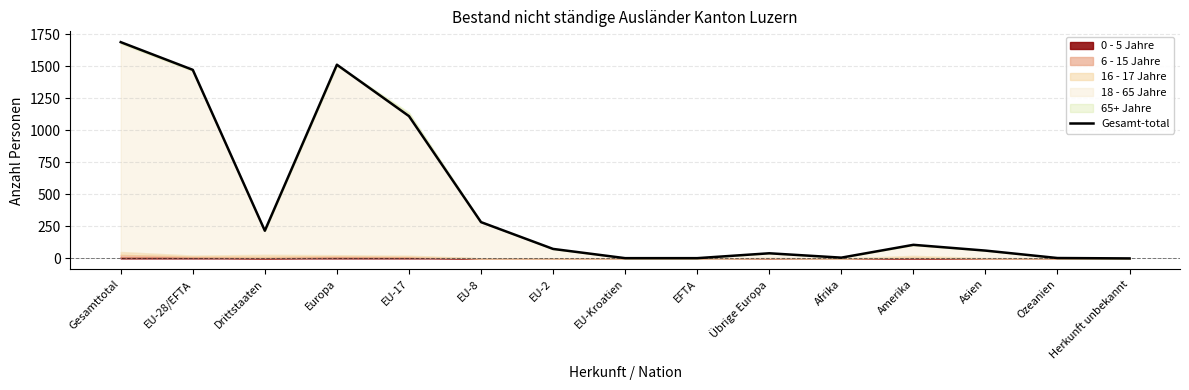

Where is the first local maximum?

Europa